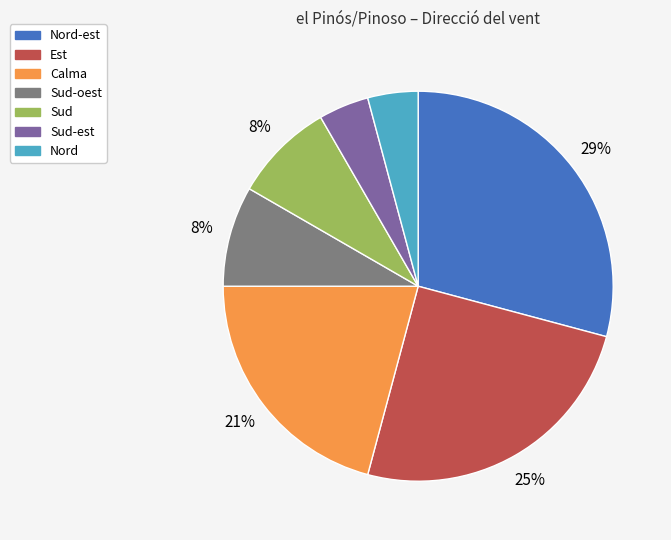

Is it true that Sud-est is 4% of the pie?

True